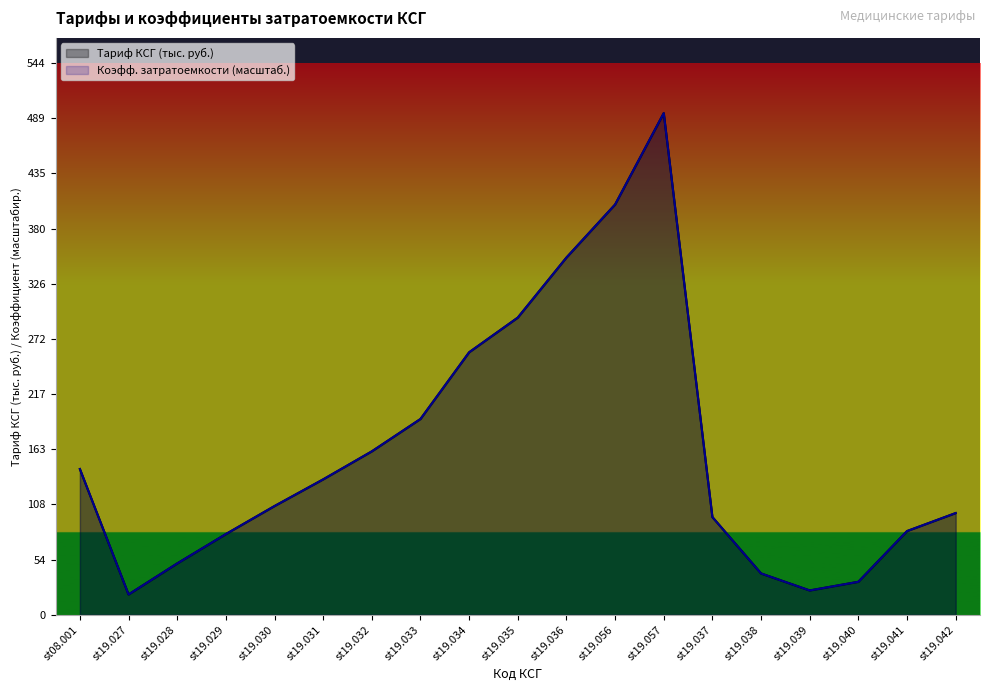

Is the value of Тариф КСГ (тыс. руб.) at st19.057 greater than the value of Коэффициент относительной затратоемкости at st19.042?

Yes